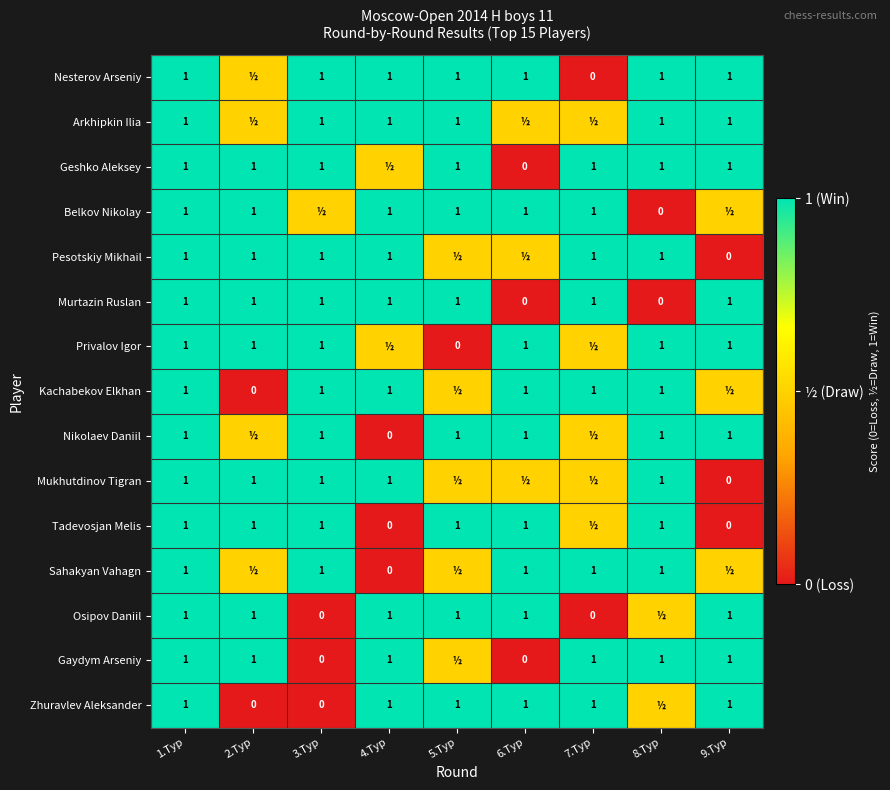

What is the difference between the Gaydym Arseniy values at 6.Тур and 7.Тур?

1.0